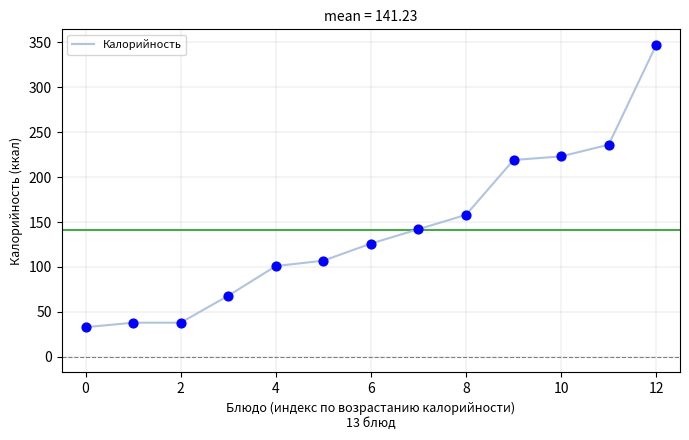

What is the smallest value displayed?

33